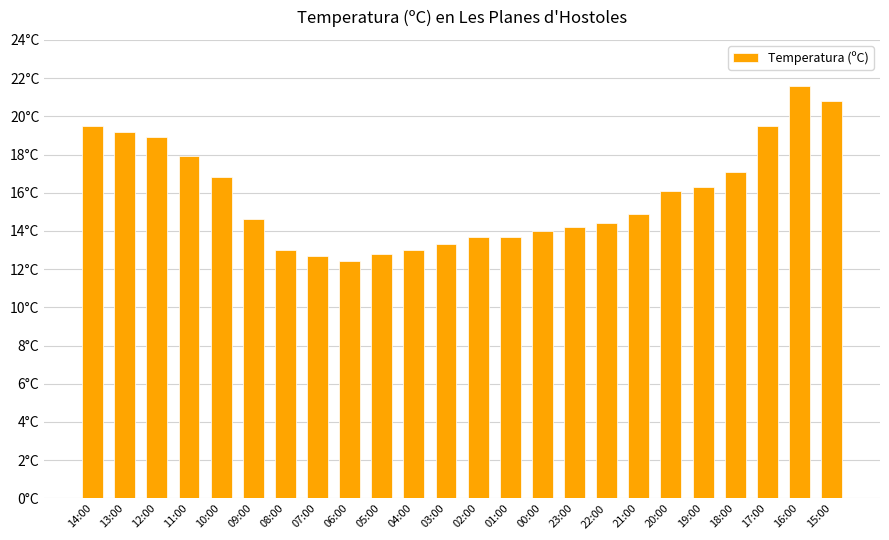

What value does the data have at 08:00?

13.0